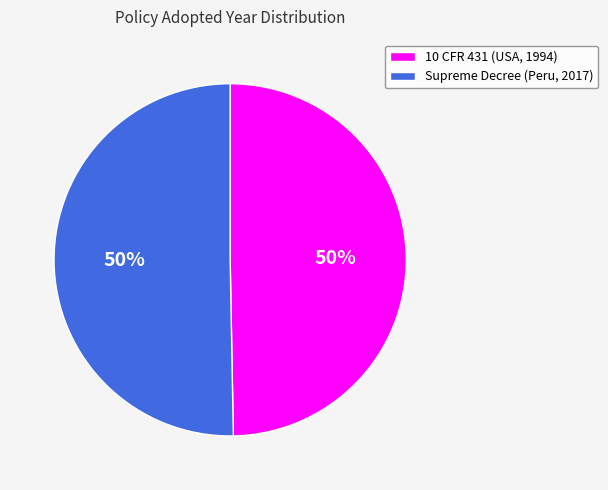

What is the ratio of the value at 10 CFR 431 (USA, 1994) to the value at Supreme Decree (Peru, 2017)?

1.0